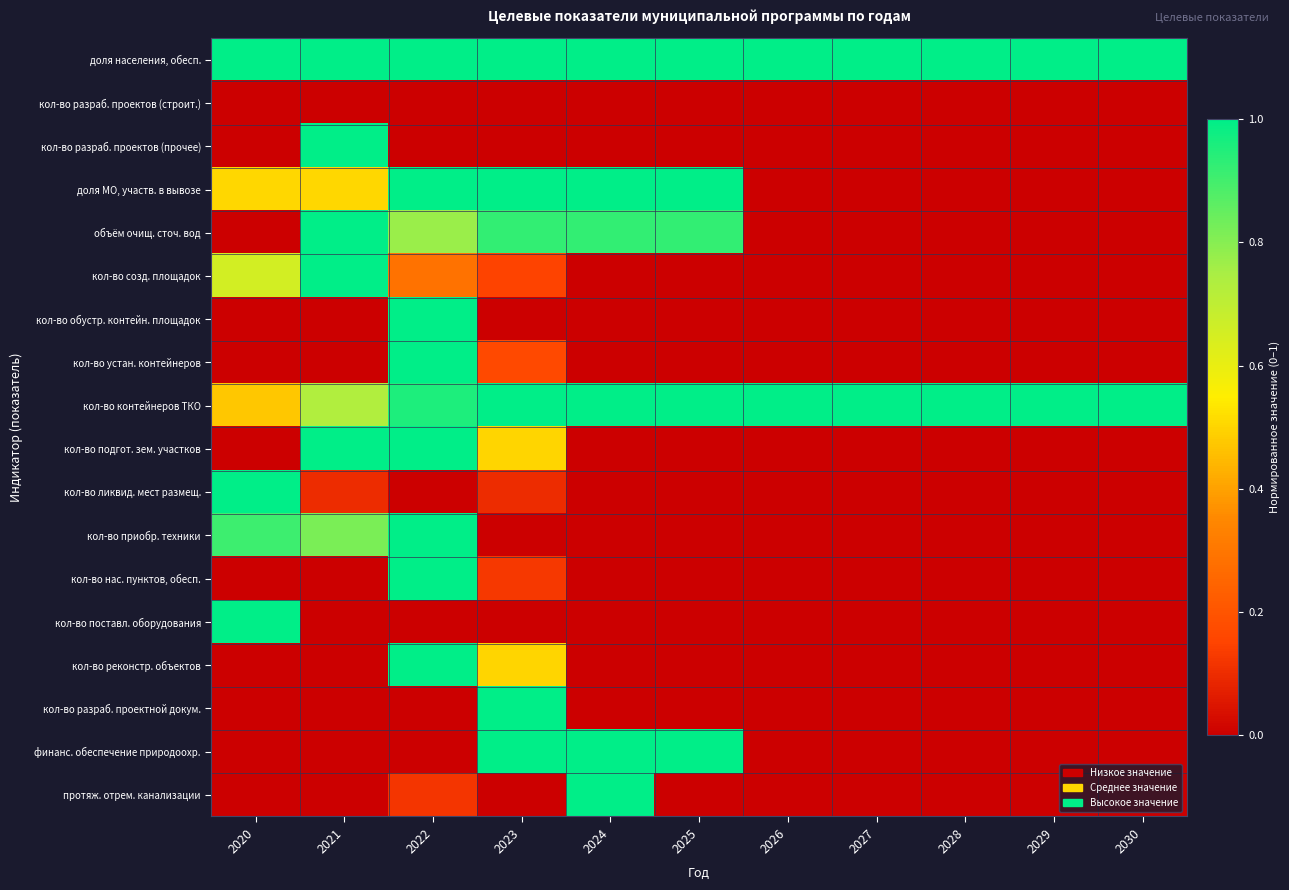

At which category does the chart reach its peak across all series?

2020